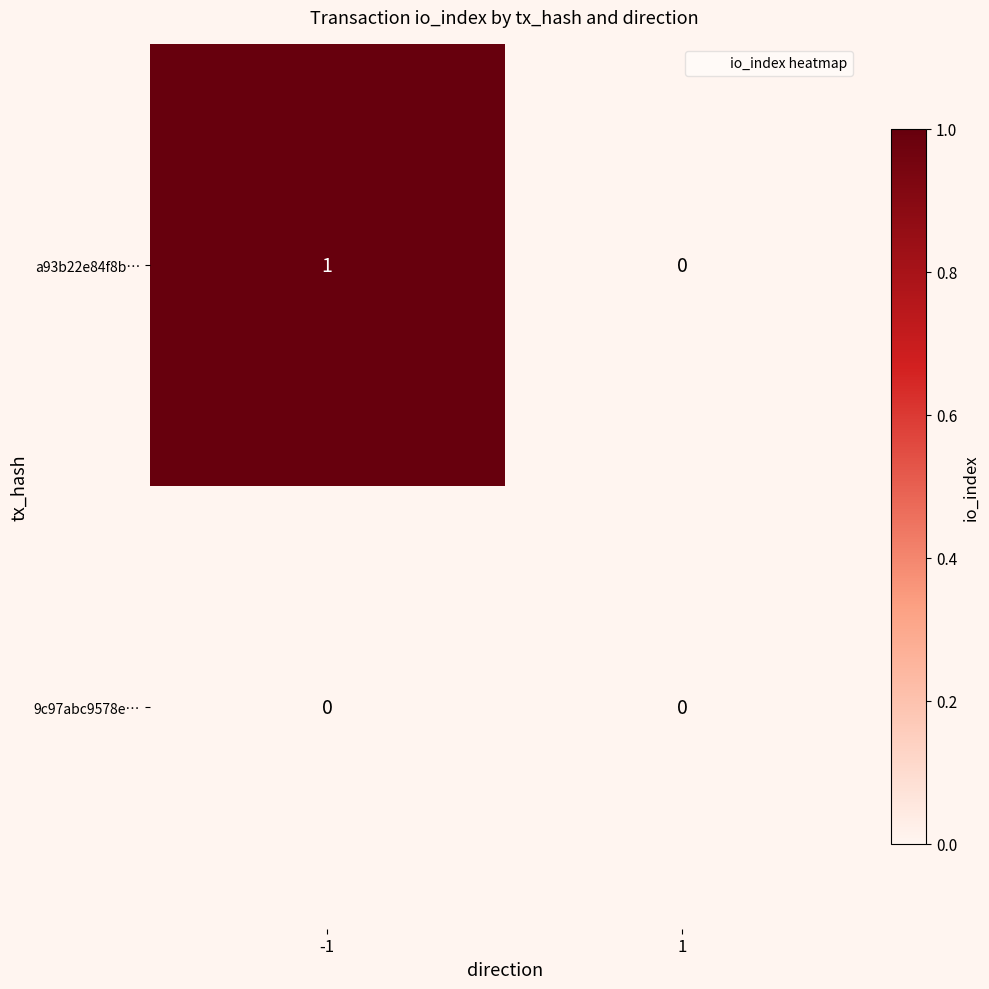

Reading right to left, extract all data points from this chart.

a93b22e84f8b…: 1=0	-1=1
9c97abc9578e…: 1=0	-1=0